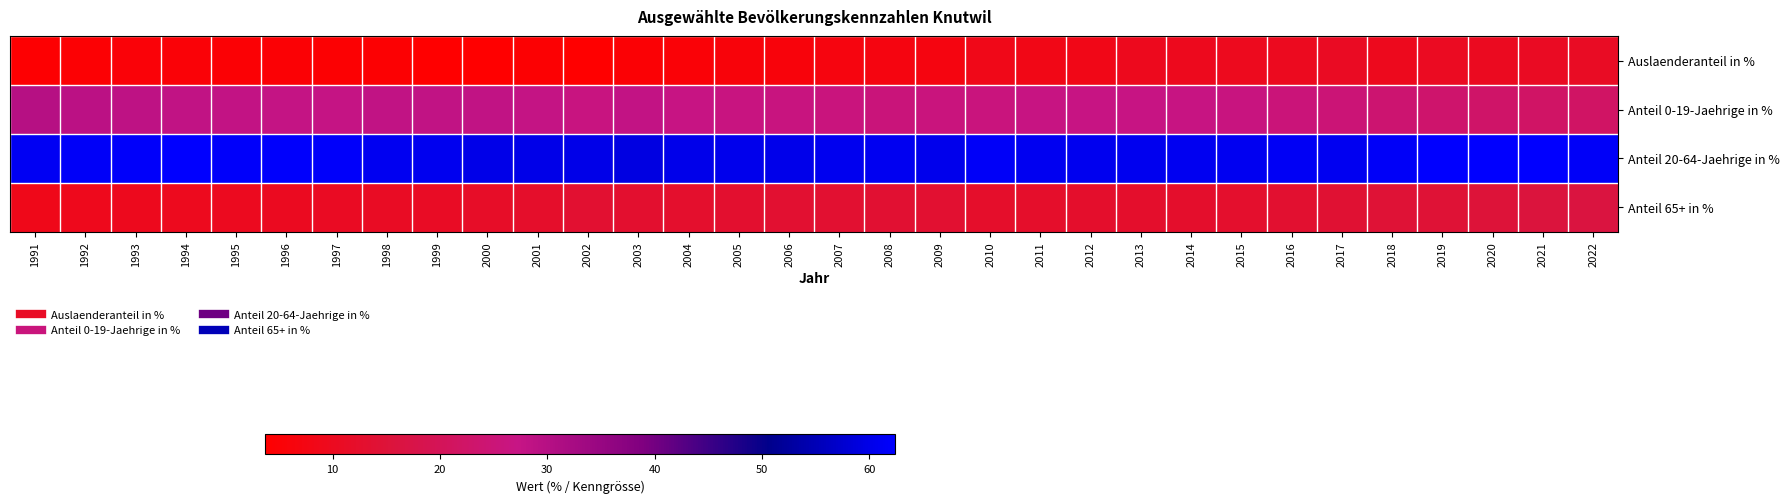

At how many categories does at least one series exceed 23?

32